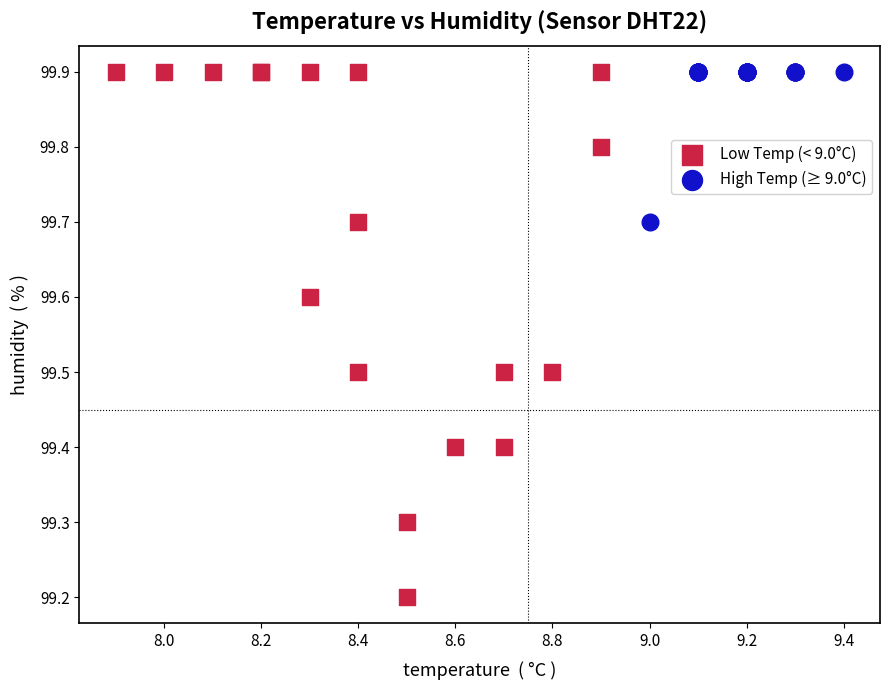

Which series has the widest spread of Y values?

Low Temp (< 9.0°C)